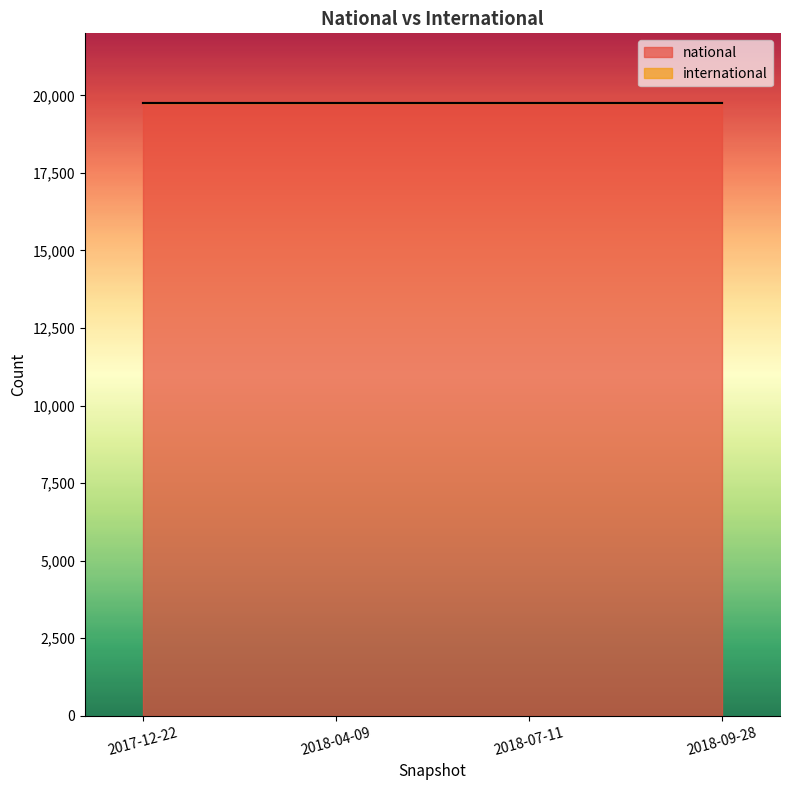

True or false: national has more than 0 interior local peaks.

False